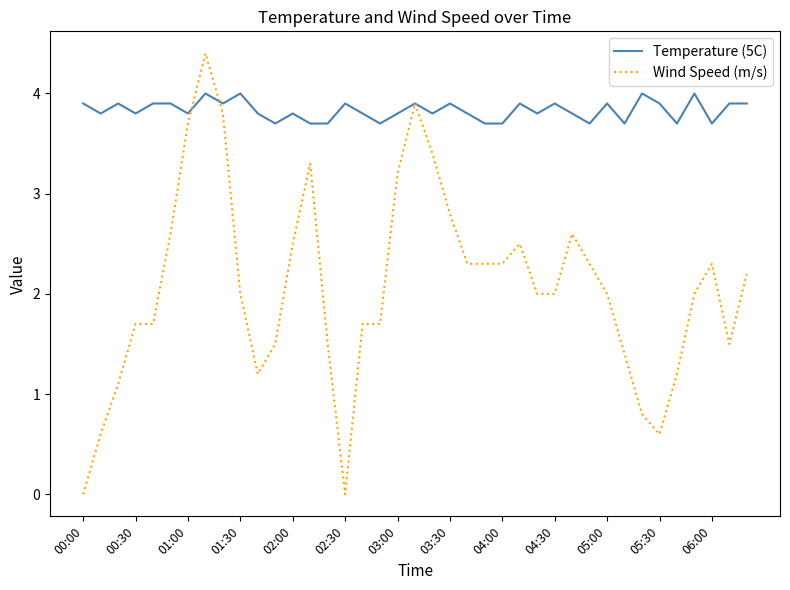

Count the number of data series in this chart.

2